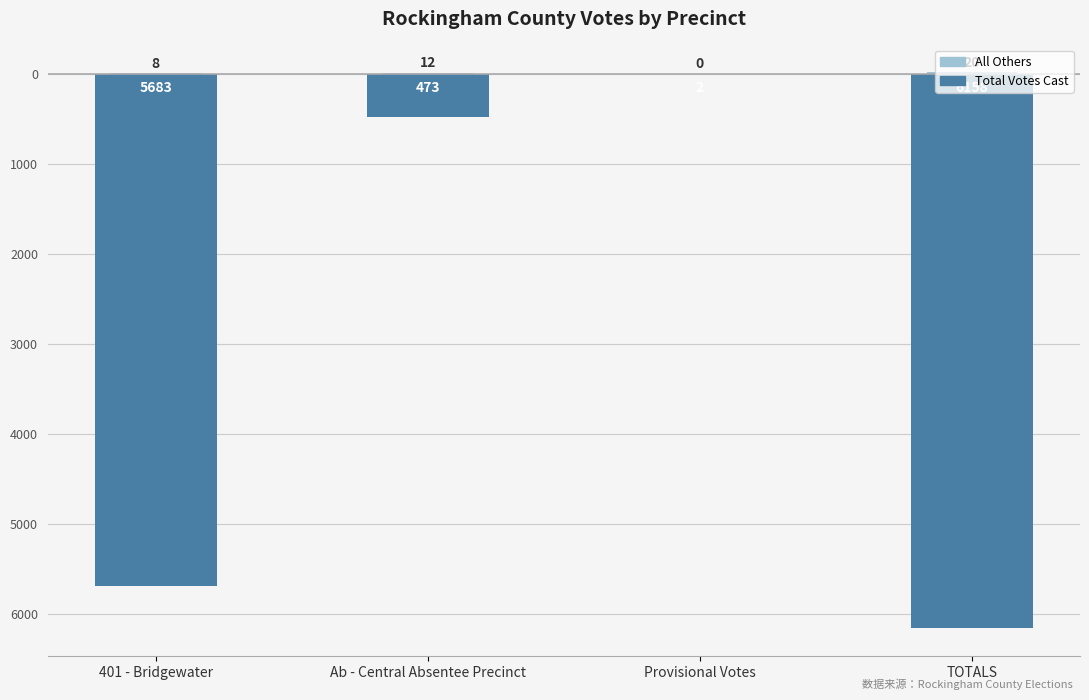

What position from the left is TOTALS?

4